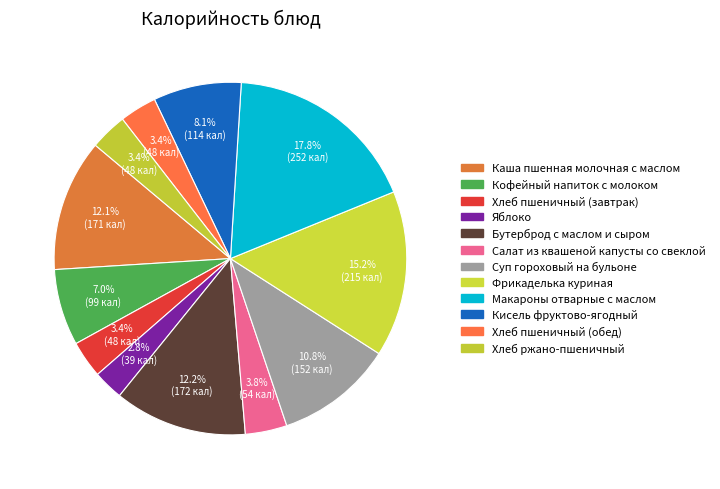

Is there a majority slice in this chart?

No